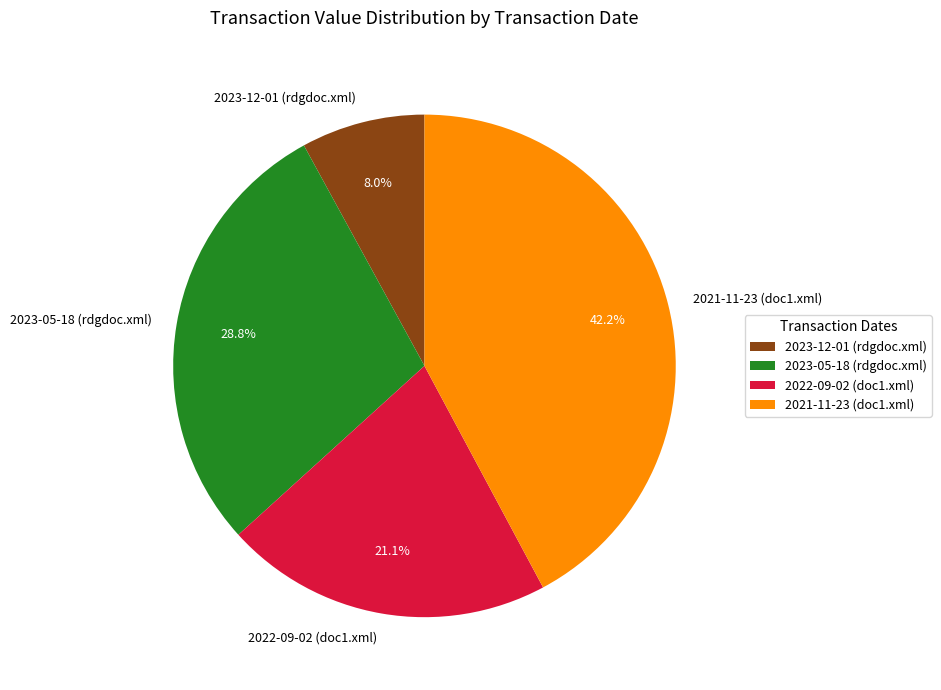

To the nearest percent, what is the difference between the largest and smallest slice percentages?

34%